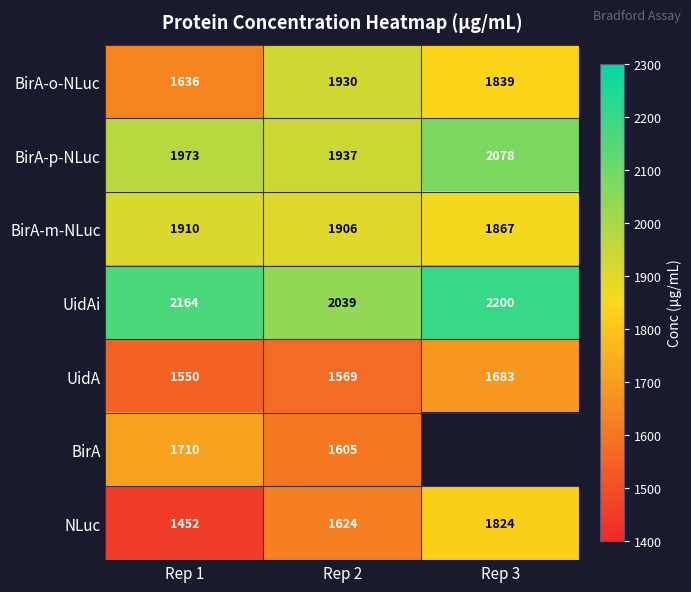

Is the value of BirA-m-NLuc at Rep 2 greater than the value of UidA at Rep 1?

Yes